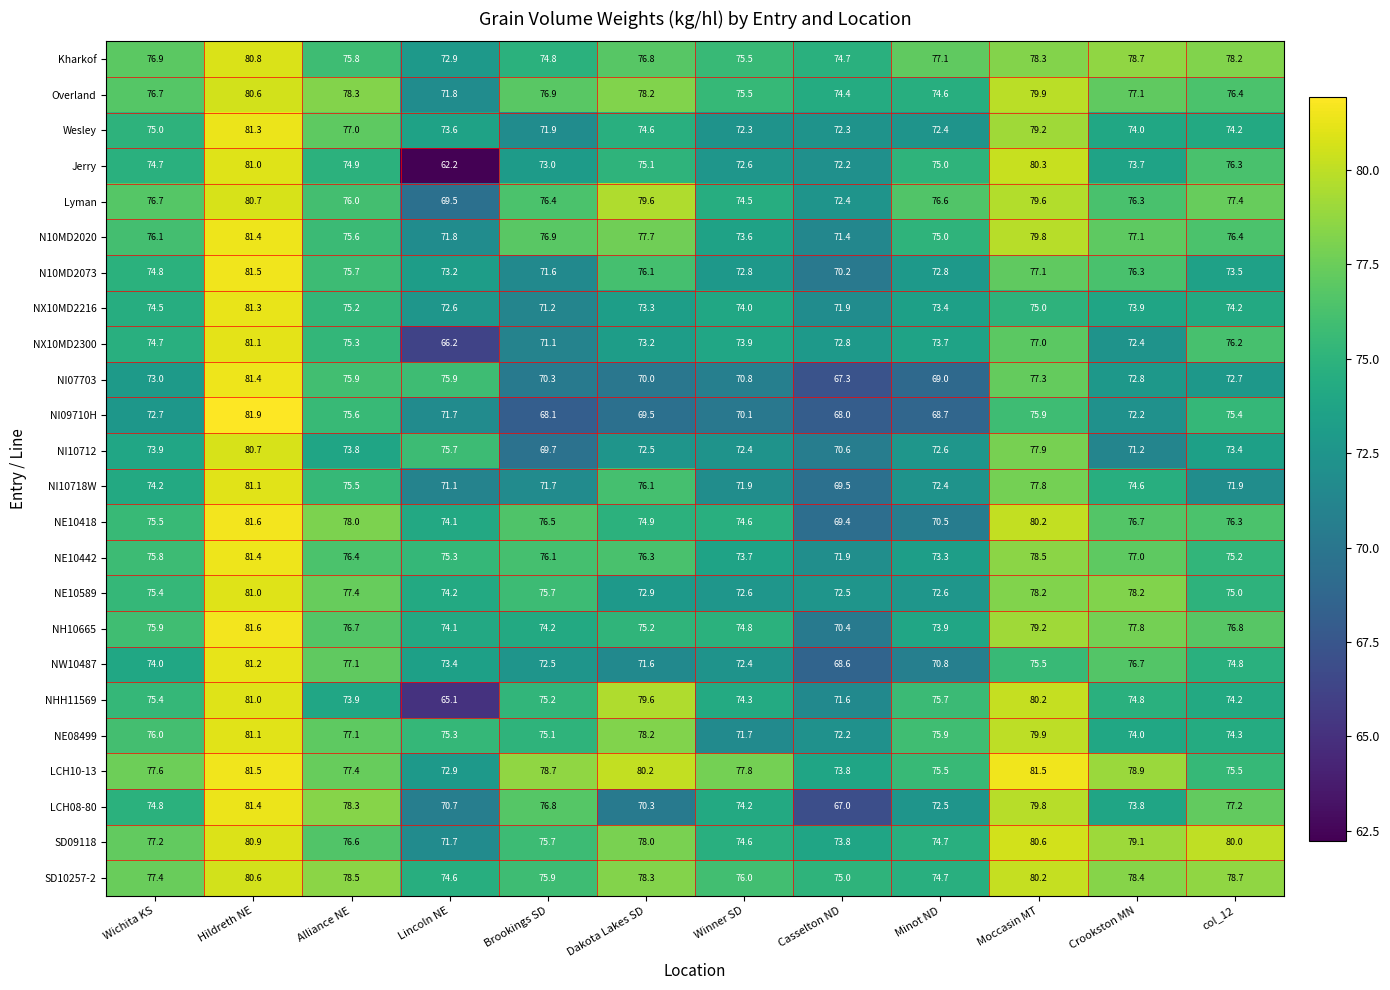

Rank the categories by Jerry value from lowest to highest.

Lincoln NE, Casselton ND, Winner SD, Brookings SD, Crookston MN, Wichita KS, Alliance NE, Minot ND, Dakota Lakes SD, col_12, Moccasin MT, Hildreth NE